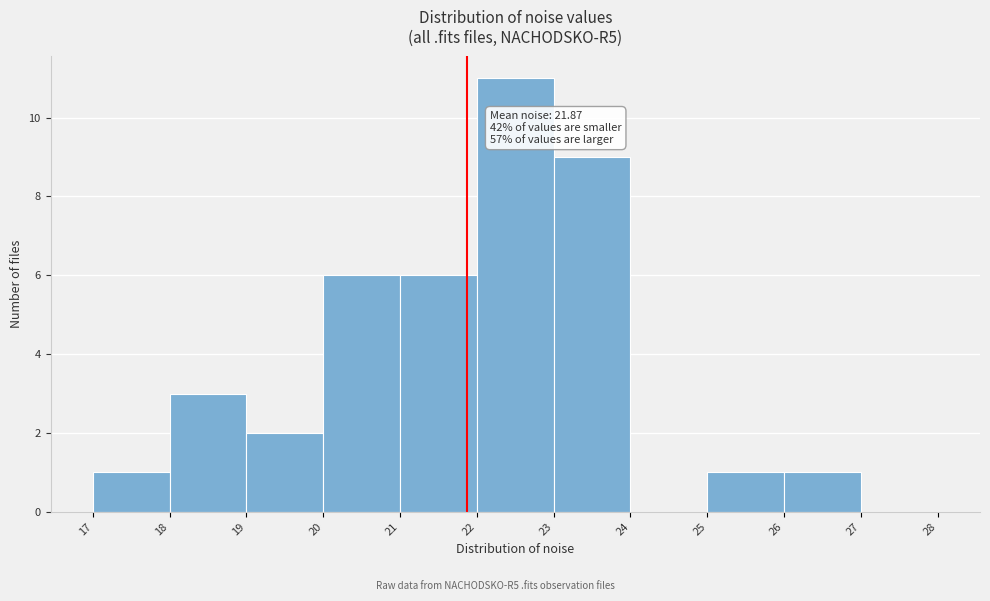

Which range on the x-axis has the tallest bar?

22 to 23